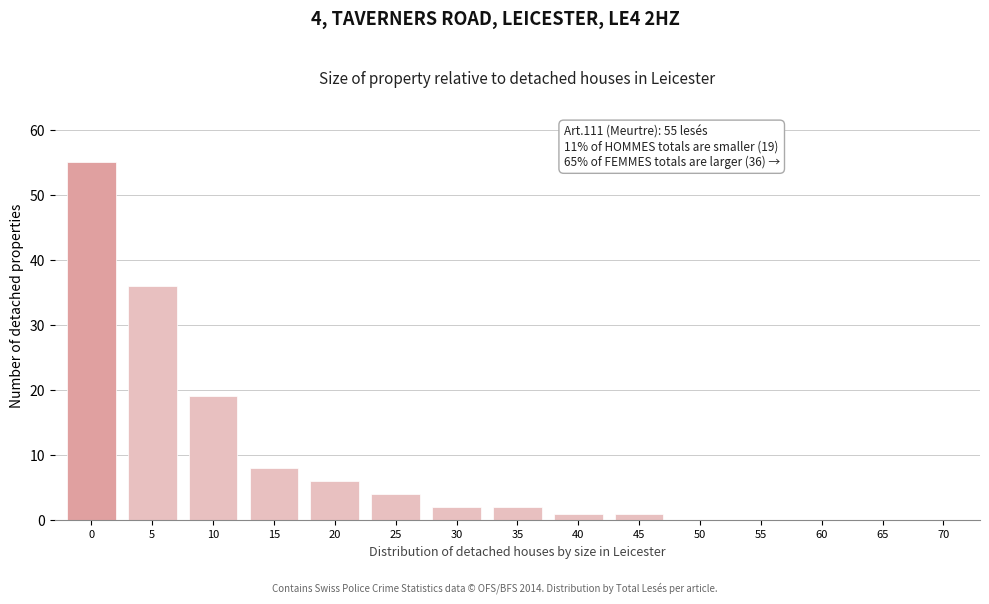

Reading left to right, list all the values displayed in this chart.

0=55	5=36	10=19	15=8	20=6	25=4	30=2	35=2	40=1	45=1	50=0	55=0	60=0	65=0	70=0